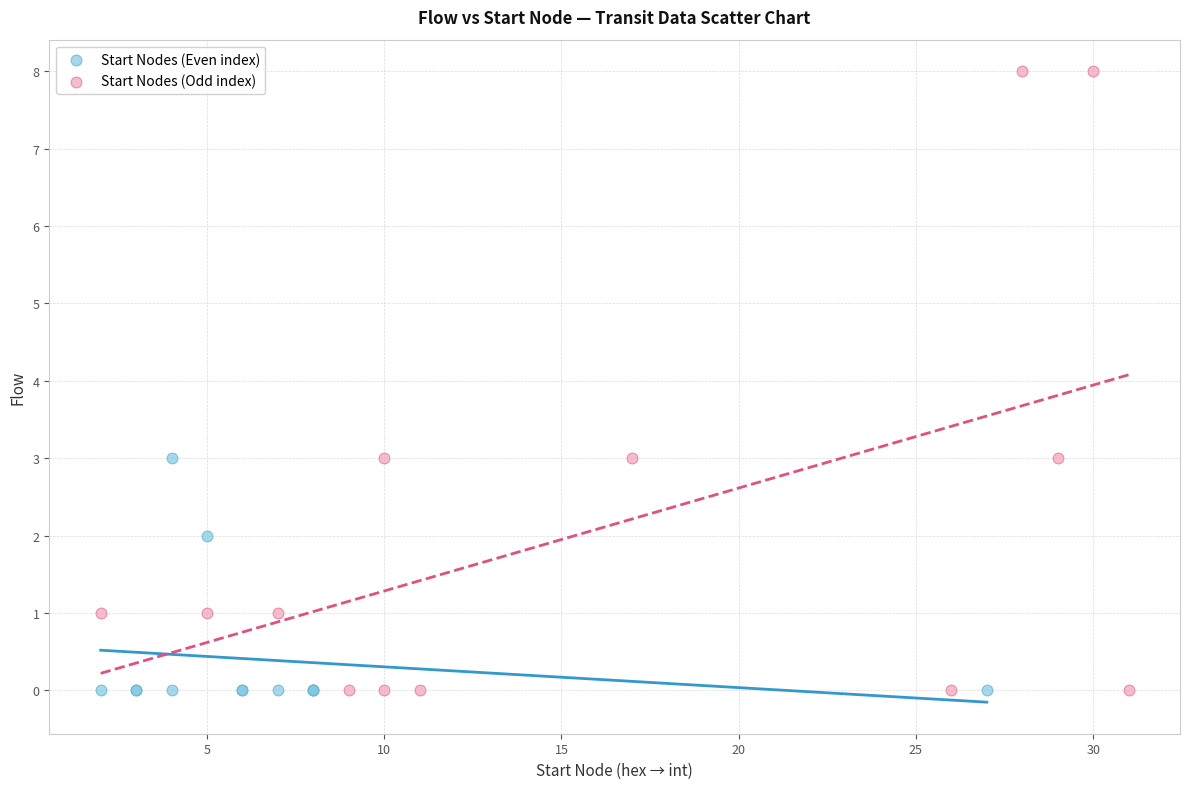

What are all the series names shown in the legend?

Start Nodes (Even index), Start Nodes (Odd index)